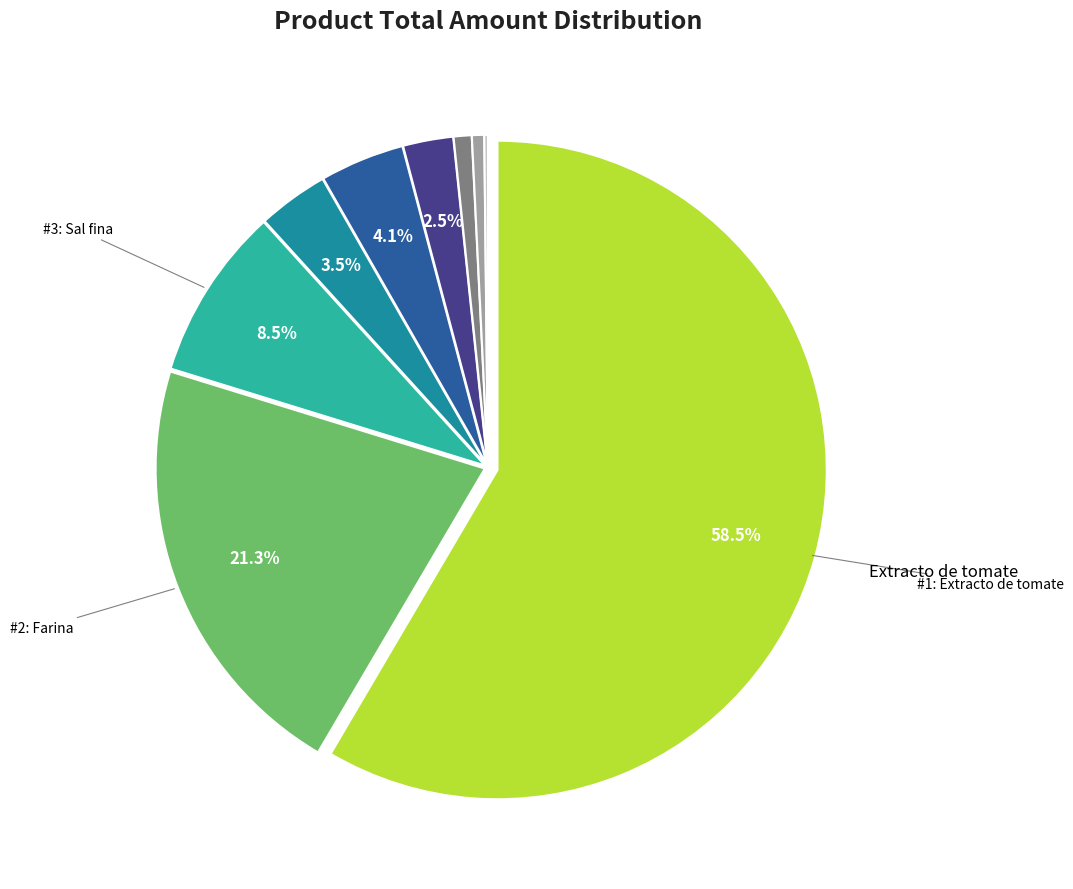

How many segments does this pie chart have?

9